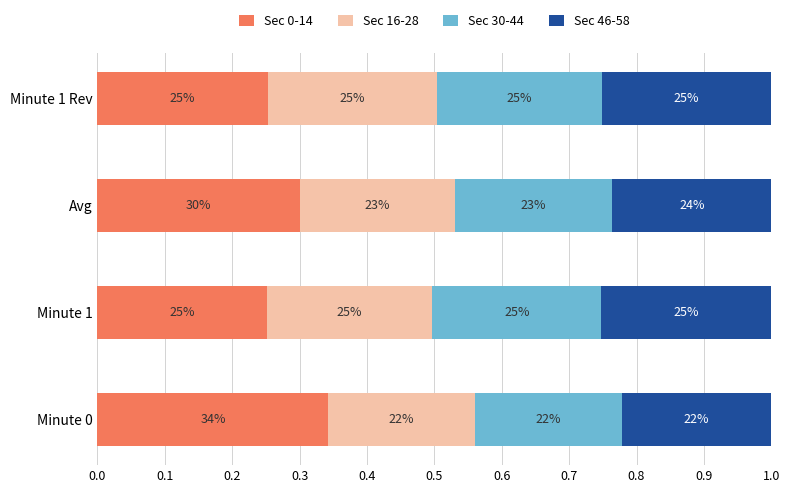

What are all the series names shown in the legend?

Sec 0-14, Sec 16-28, Sec 30-44, Sec 46-58